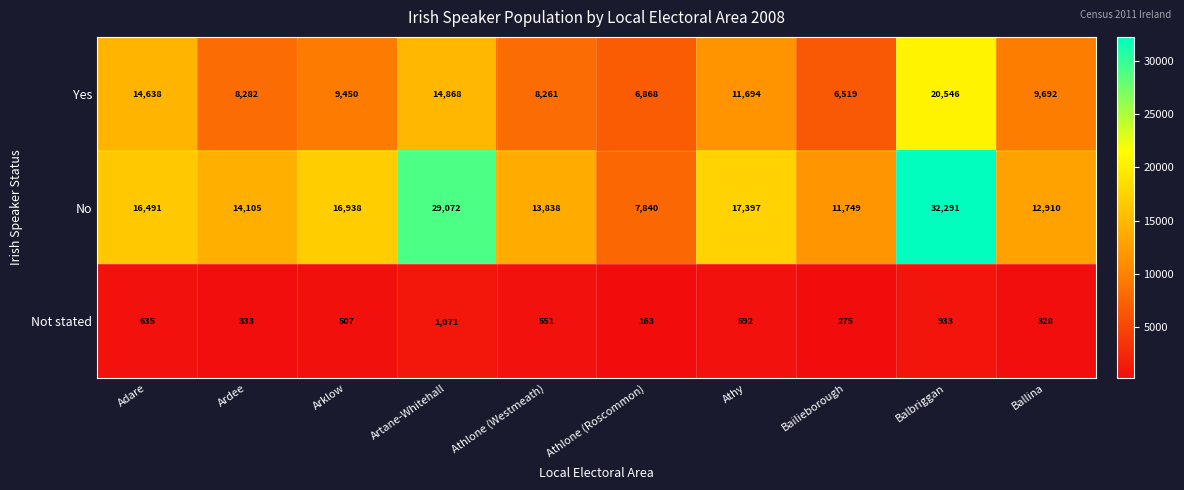

What is the sum of all Not stated values?

5388